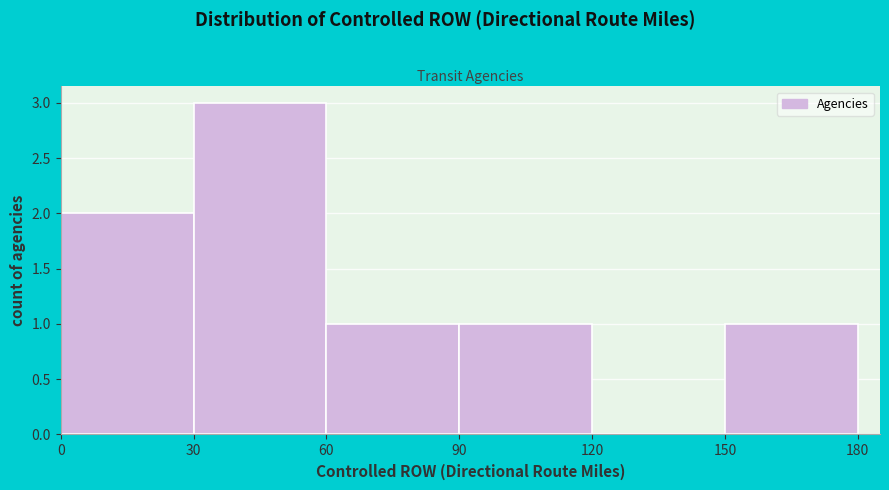

Reading left to right, transcribe this chart: for each bar, give the range it covers on the x-axis and its height. The values are not printed on the chart, so give them approximately, as read against the axis.

0 to 30: 2
30 to 60: 3
60 to 90: 1
90 to 120: 1
120 to 150: 0
150 to 180: 1